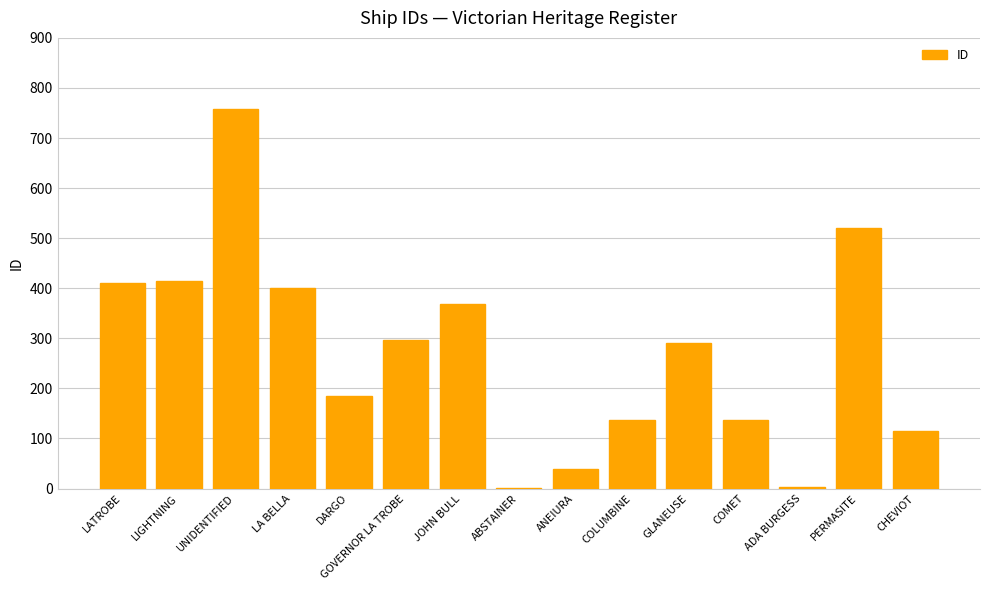

What is the maximum value shown in the chart?

758